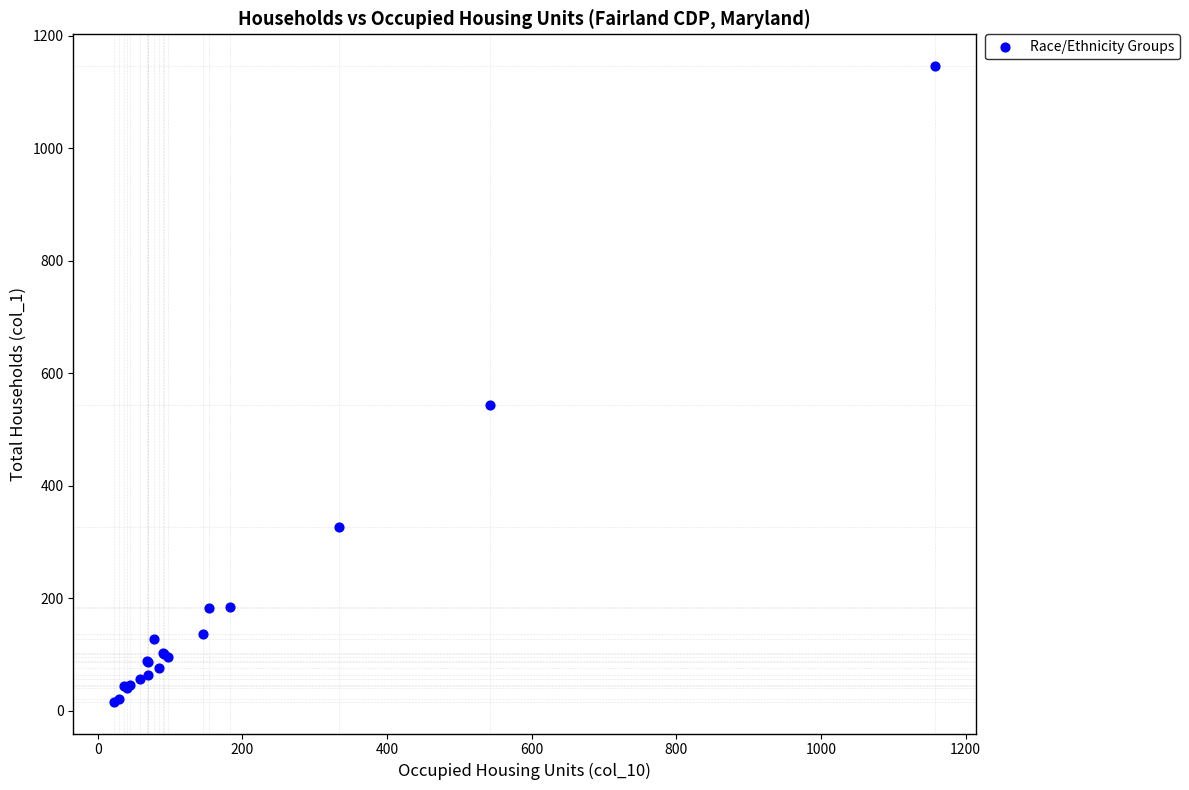

What Y value in the scatter plot is closest to 581?

544